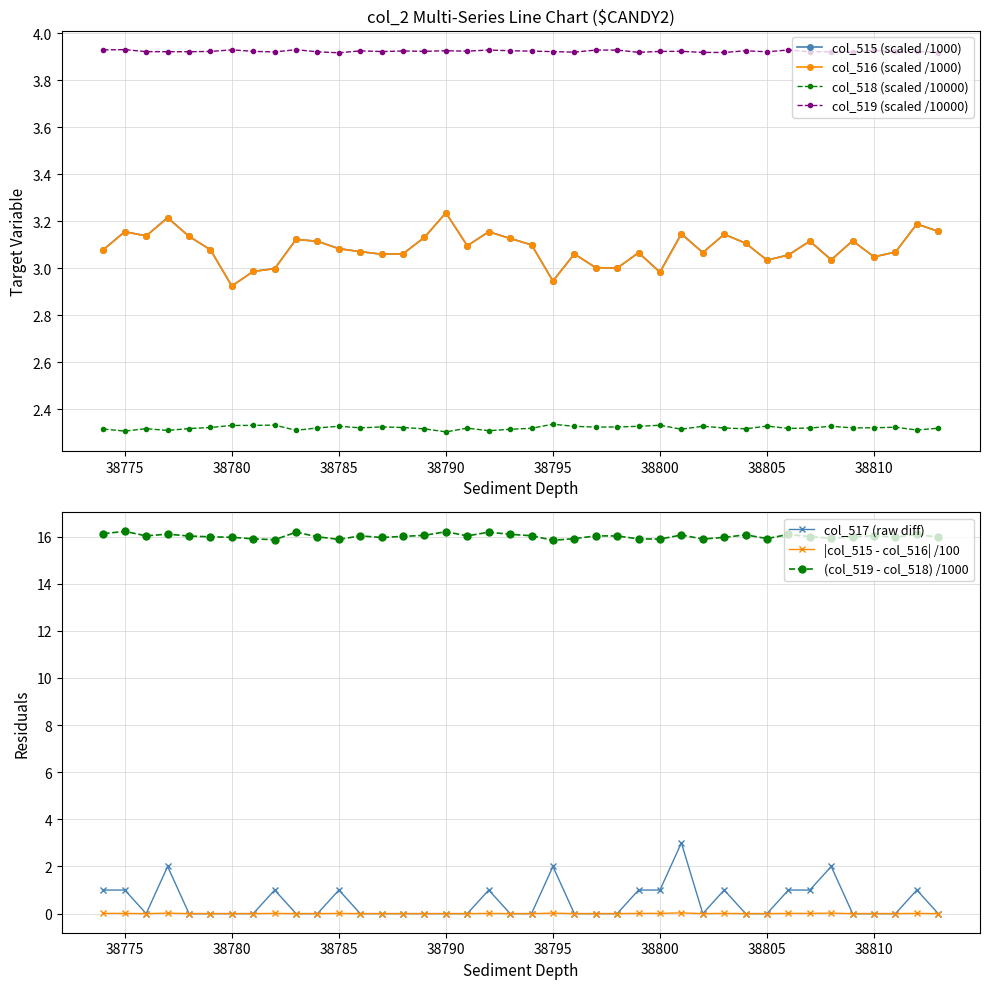

At which category is the sum across all series the highest?

38801